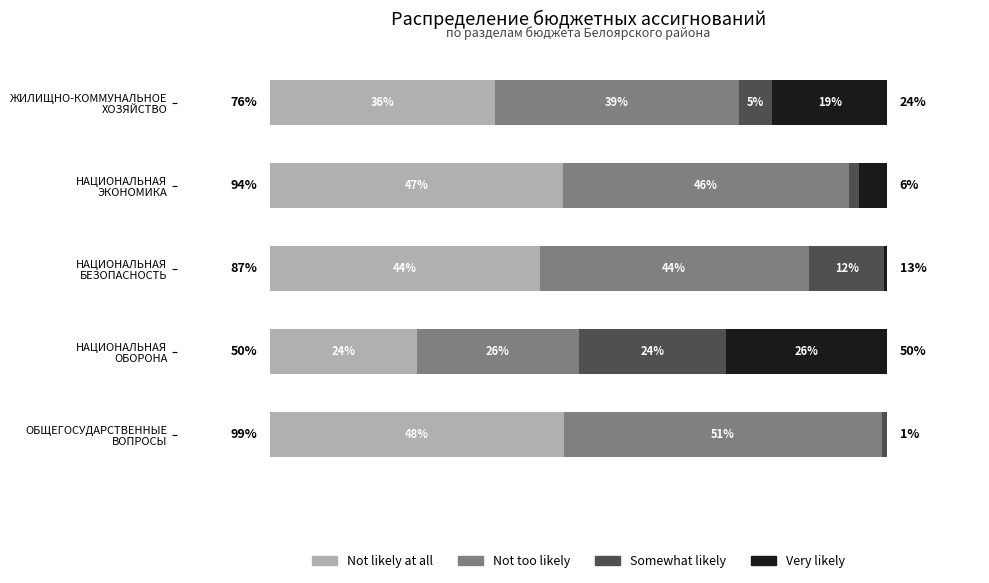

What are all the series names shown in the legend?

Not likely at all, Not too likely, Somewhat likely, Very likely